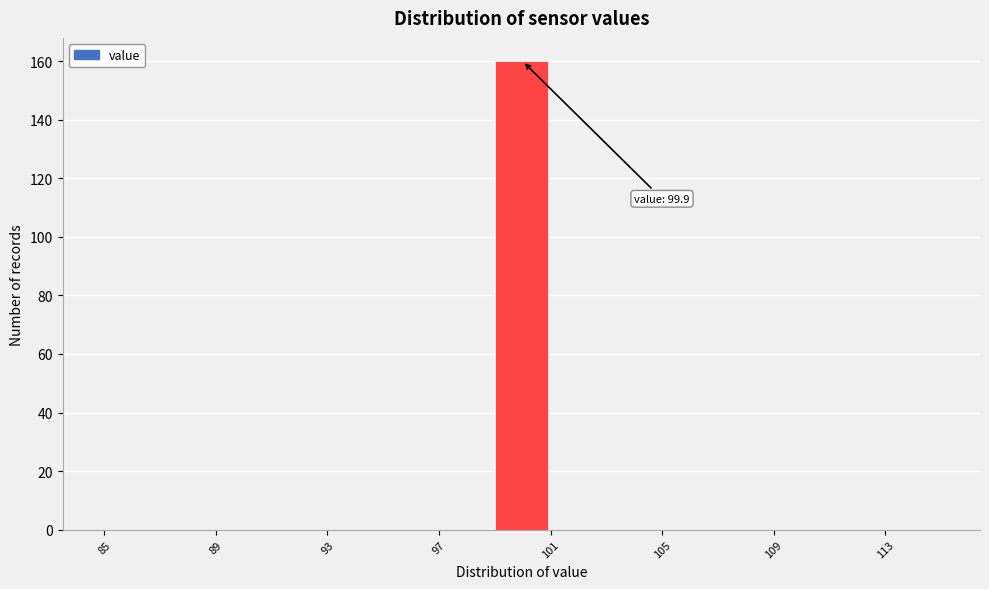

Over which range of the x-axis is the bar tallest?

99 to 101